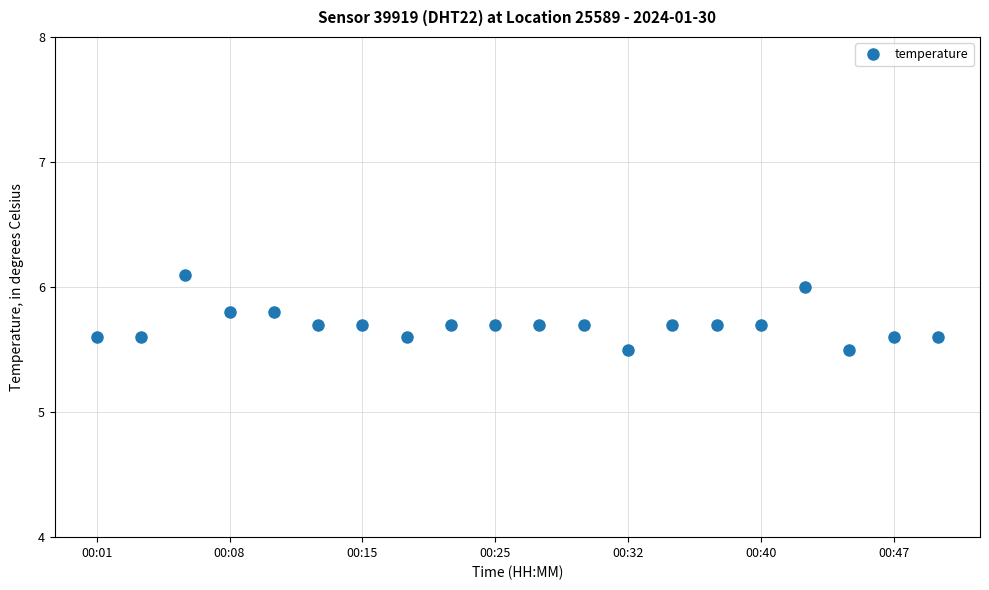

What is the difference between the second highest and minimum values?

0.5